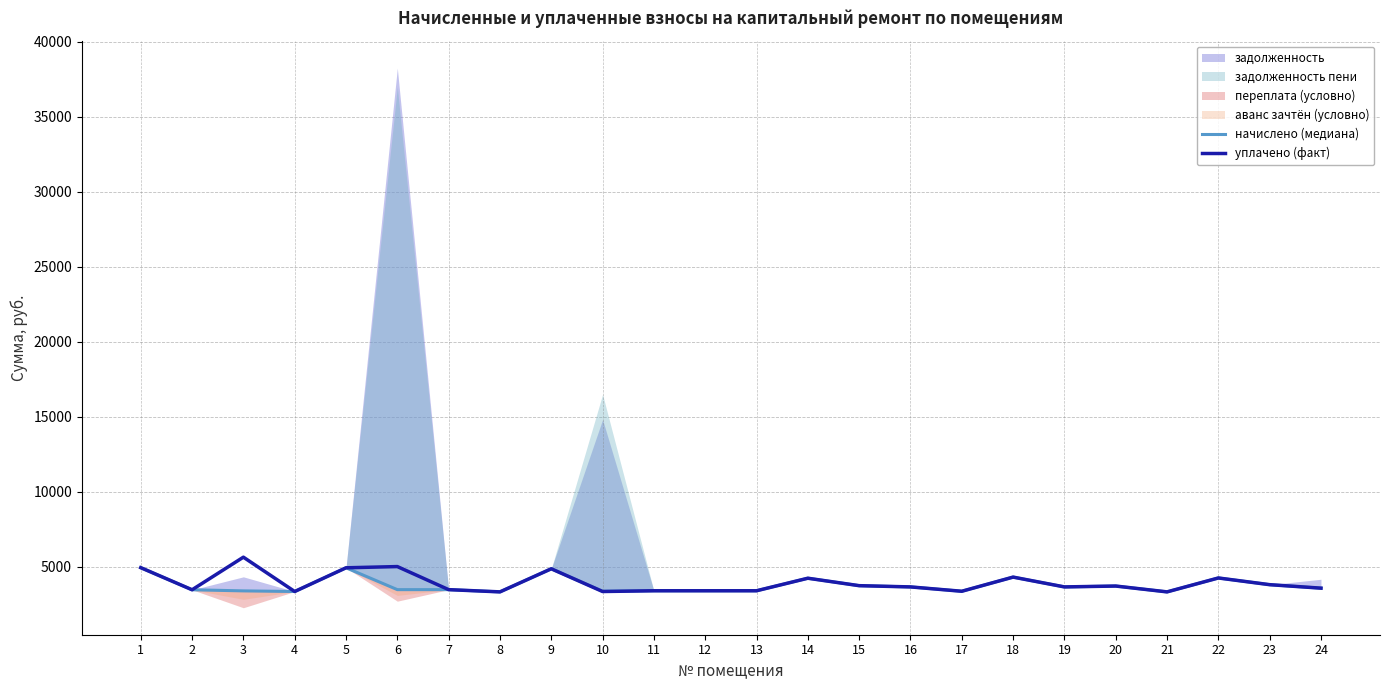

How many lines are shown in the chart?

2